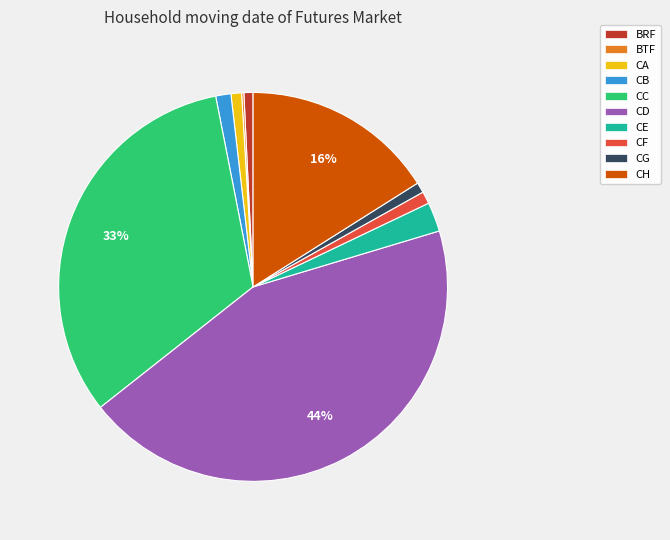

Which slice is the largest?

CD